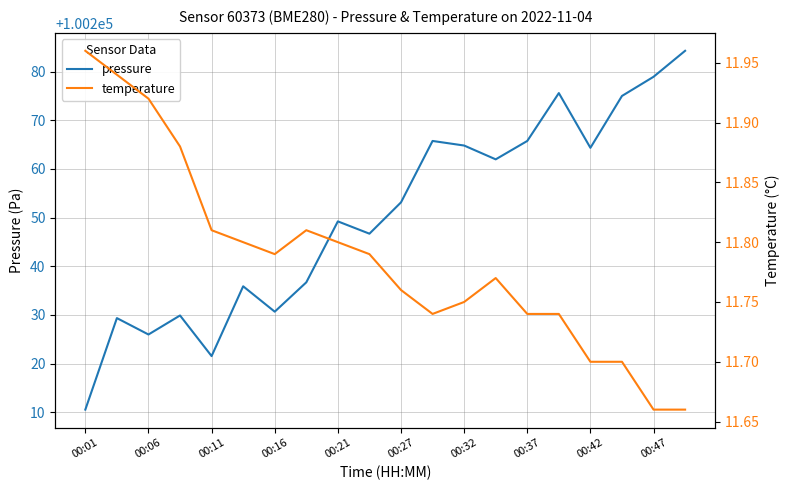

What is the value of the pressure point at the 18th from the left?

100275.0